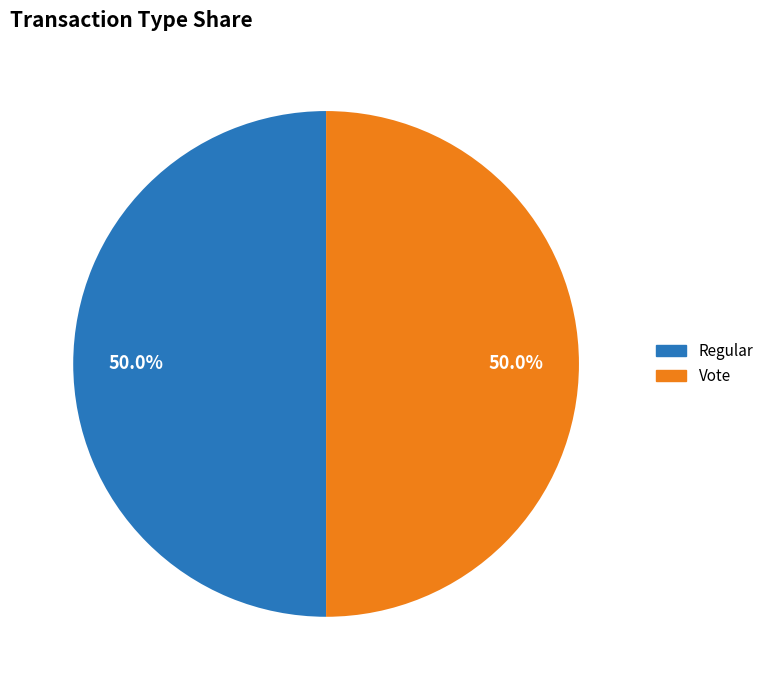

What percentage is NOT represented by Vote?

50.0%